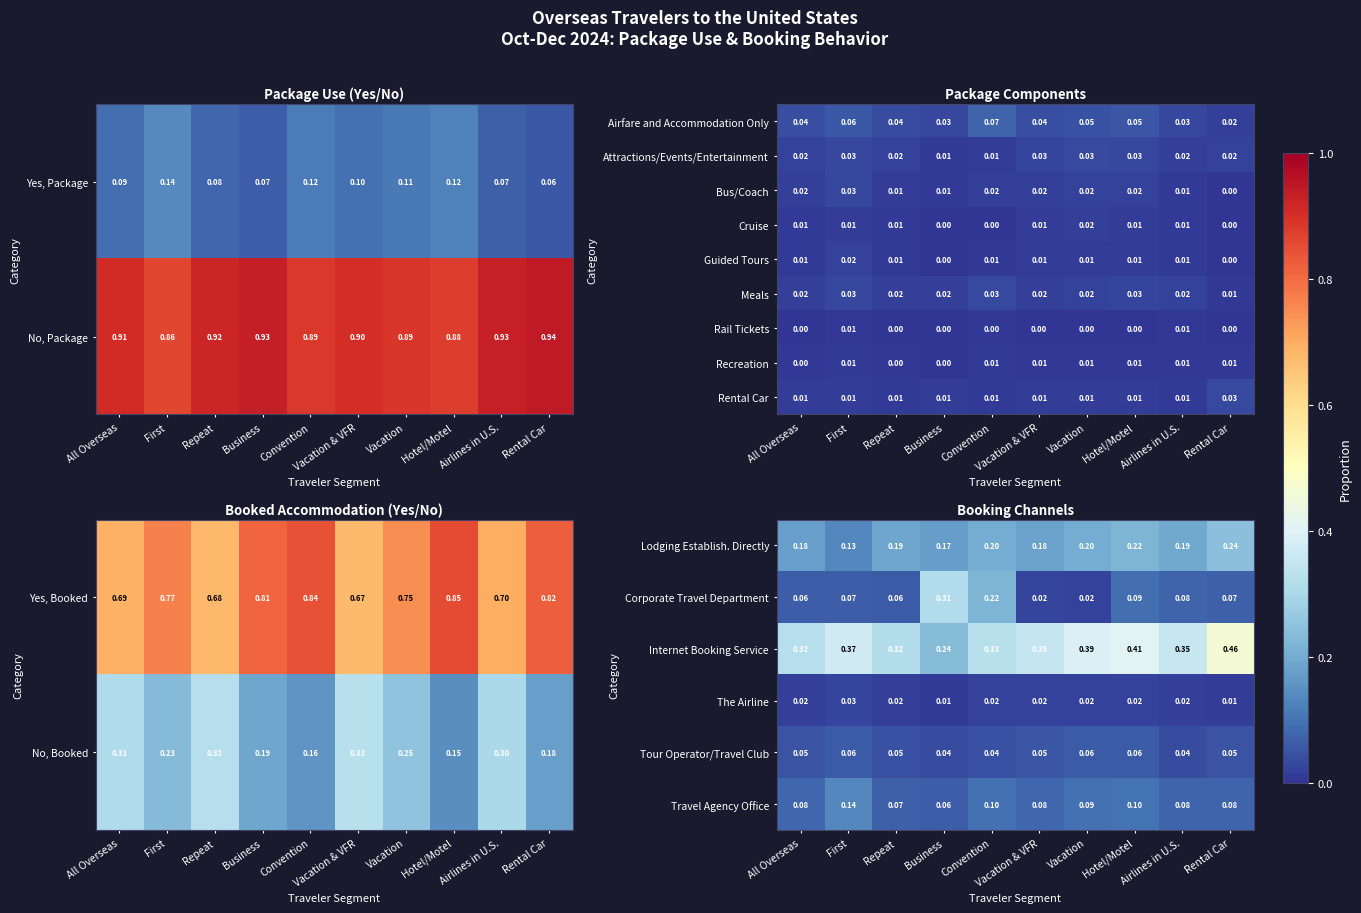

At which label is No, Package closest to 0?

First